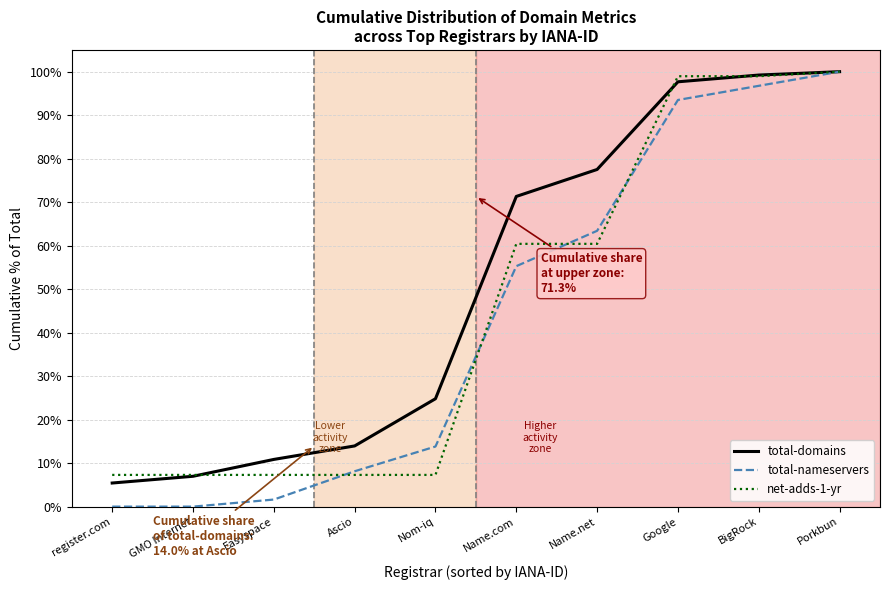

True or false: net-adds-1-yr and total-domains cross at least once.

True